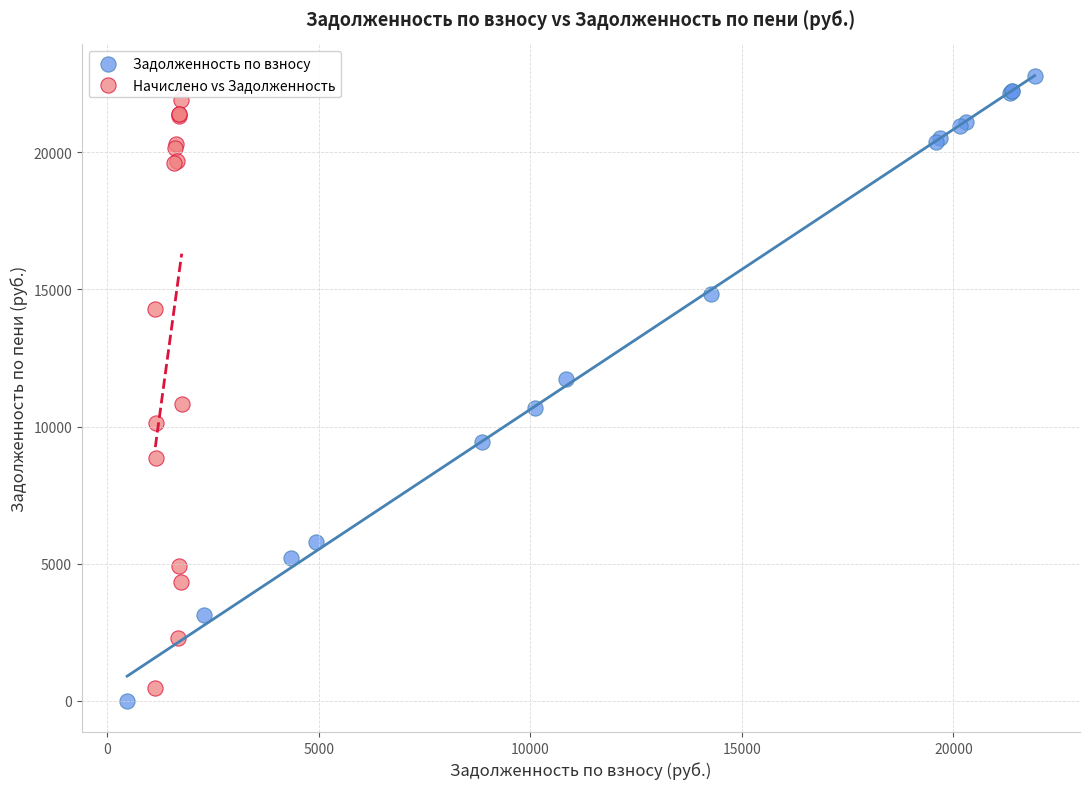

Which series has the largest Y range (max minus min)?

Задолженность по взносу